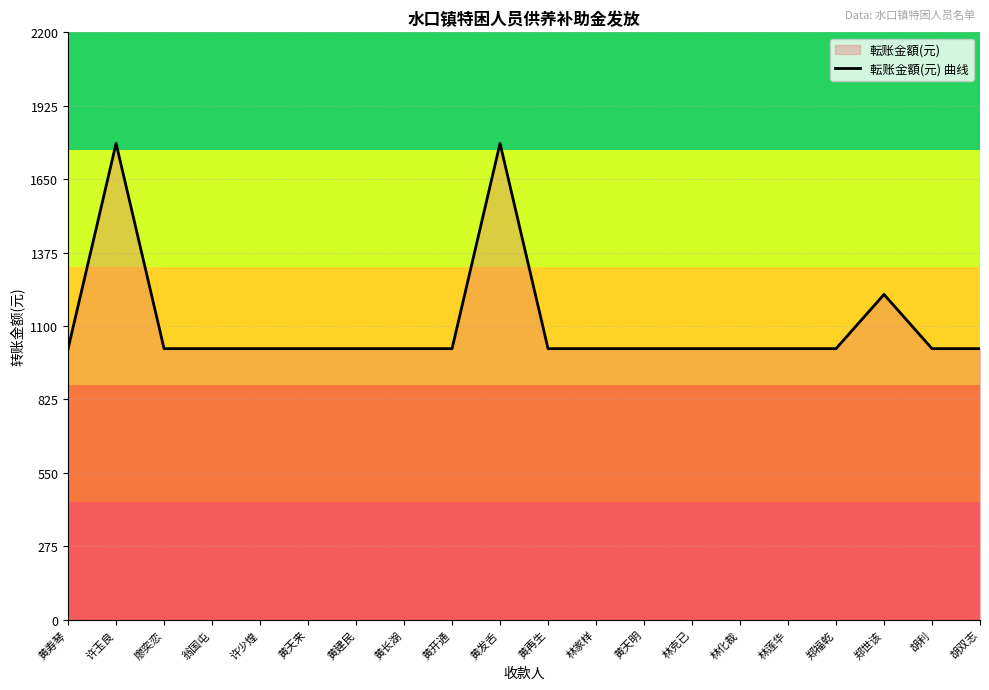

What is the ratio of the value at 黄寿琴 to the value at 黄再生?

1.0